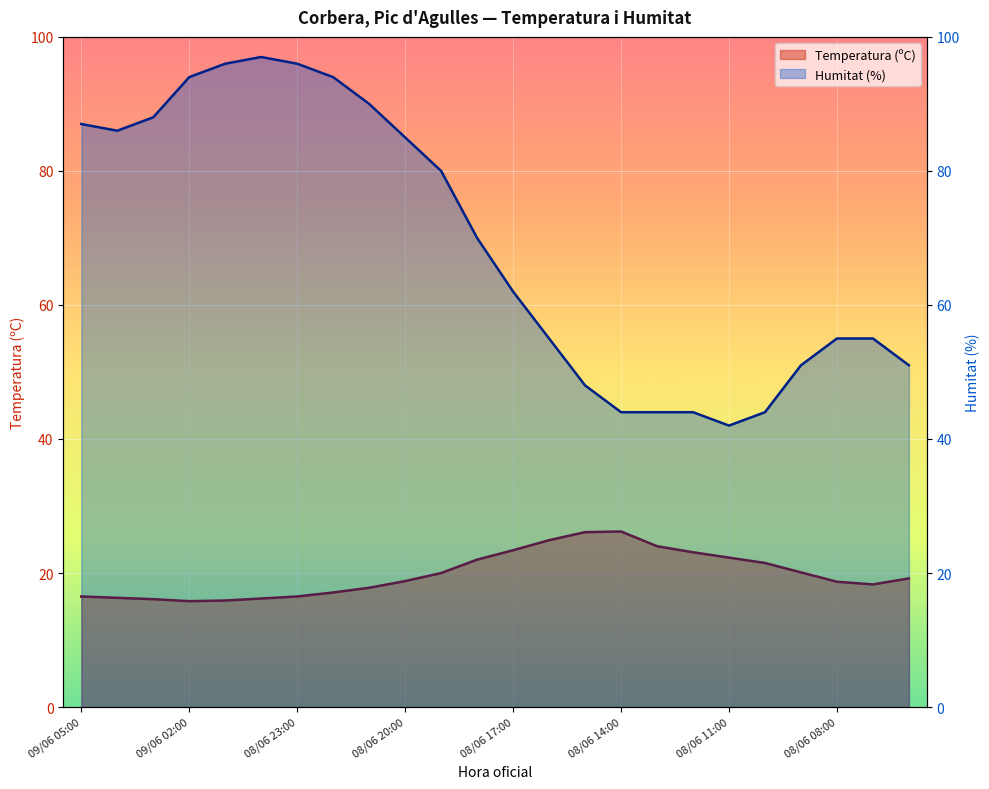

Which series has the largest total across all categories?

Humitat (%)